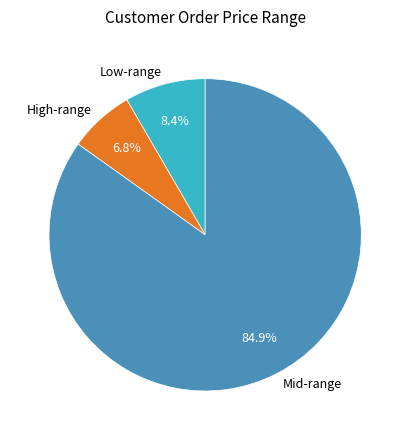

To the nearest percent, what is the average slice percentage?

33%